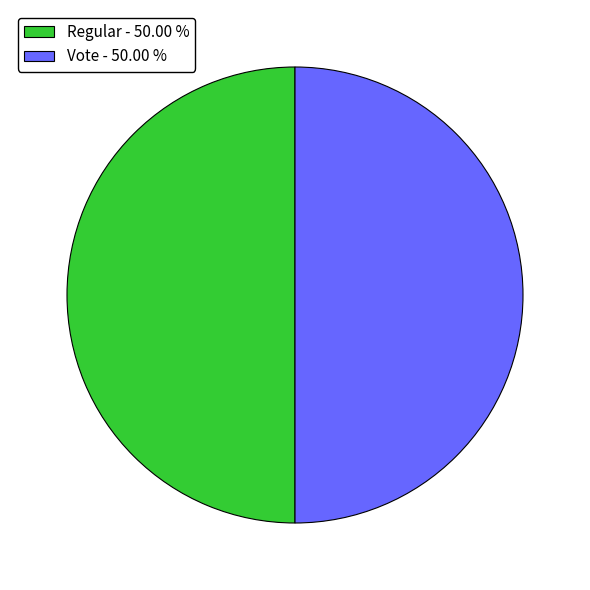

Approximately how many times larger is the value at Regular - 50.00 % compared to Vote - 50.00 %?

1.0